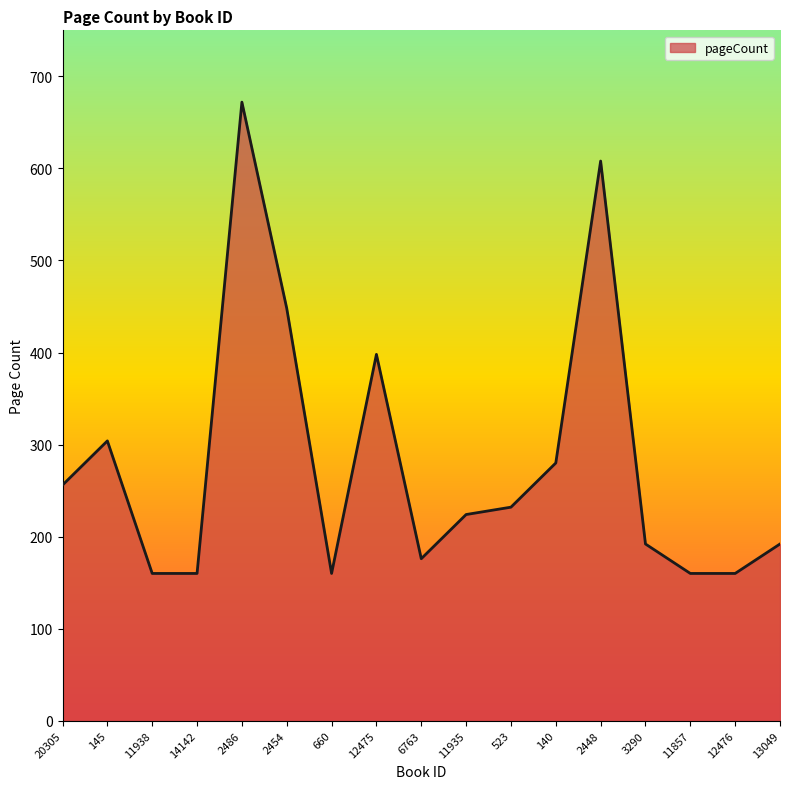

What is the minimum value shown in the chart?

160